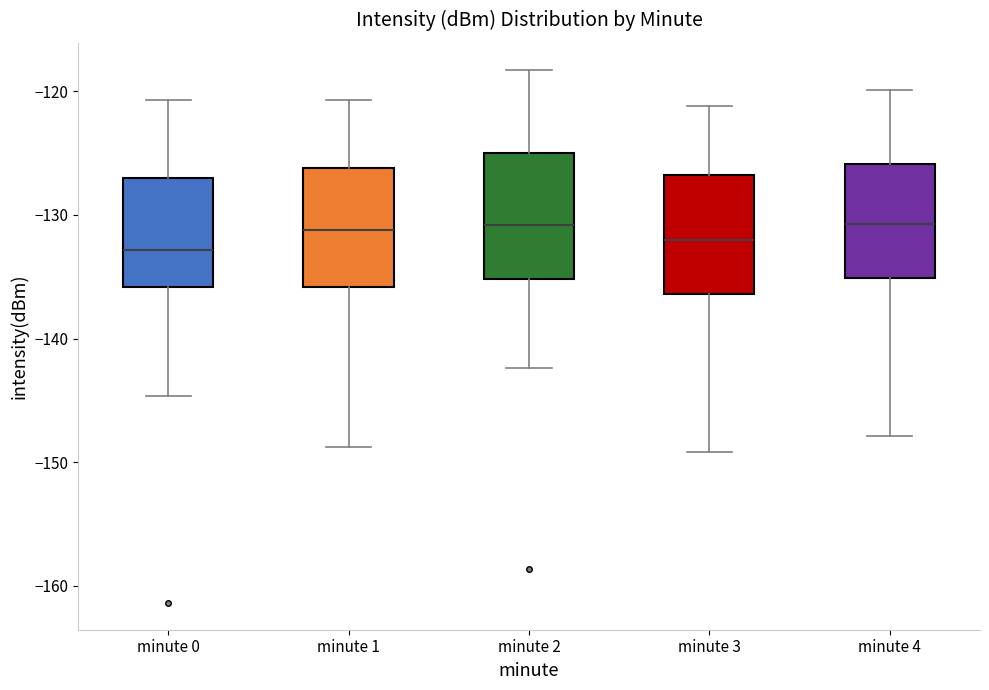

Reading left to right, read every box against the y-axis: the position of its median line, the range the box covers, and the ends of its whiskers. The values are not printed on the chart, so give them approximately, as read against the axis.

minute 0: median -133, box -136 to -127, whiskers -145 to -121
minute 1: median -131, box -136 to -126, whiskers -149 to -121
minute 2: median -131, box -135 to -125, whiskers -142 to -118
minute 3: median -132, box -136 to -127, whiskers -149 to -121
minute 4: median -131, box -135 to -126, whiskers -148 to -120